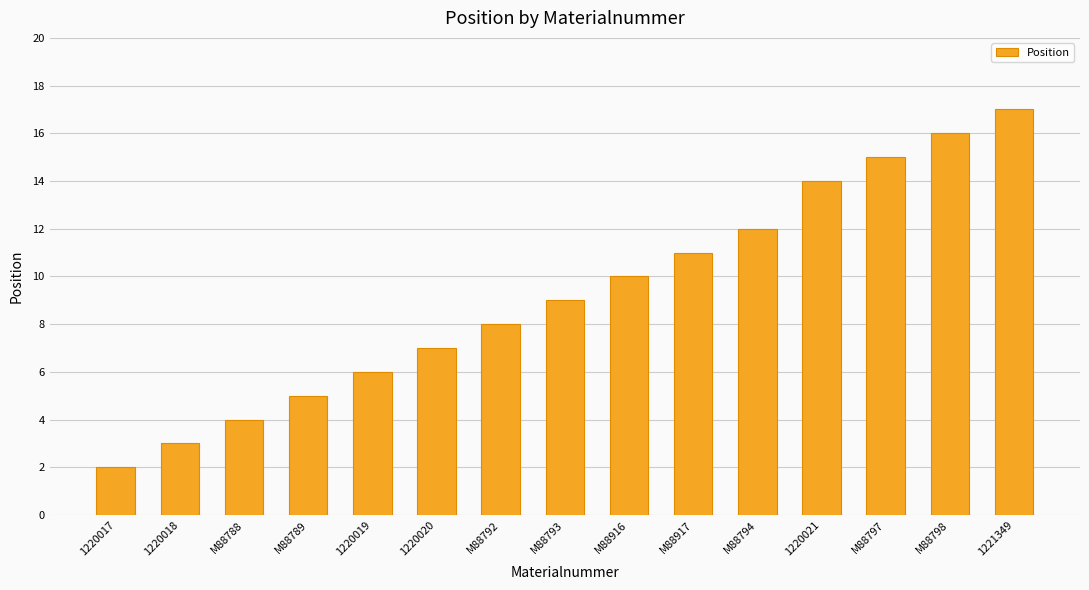

What is the sum of all values?

139